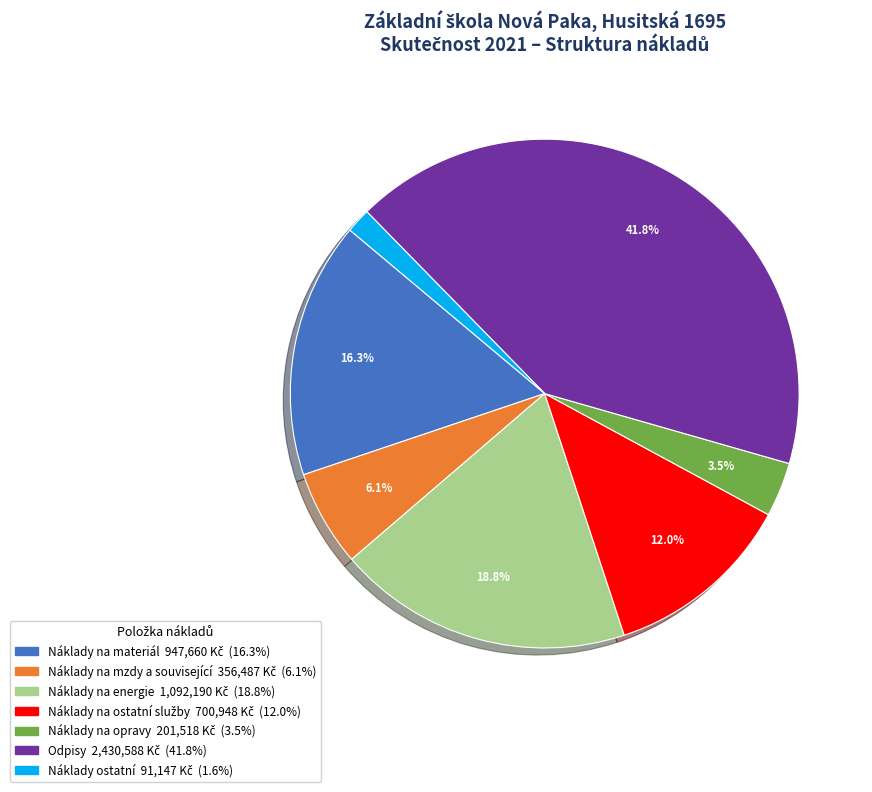

To the nearest percent, what is the difference between the Náklady na opravy and Náklady na mzdy a související slice percentages?

3%